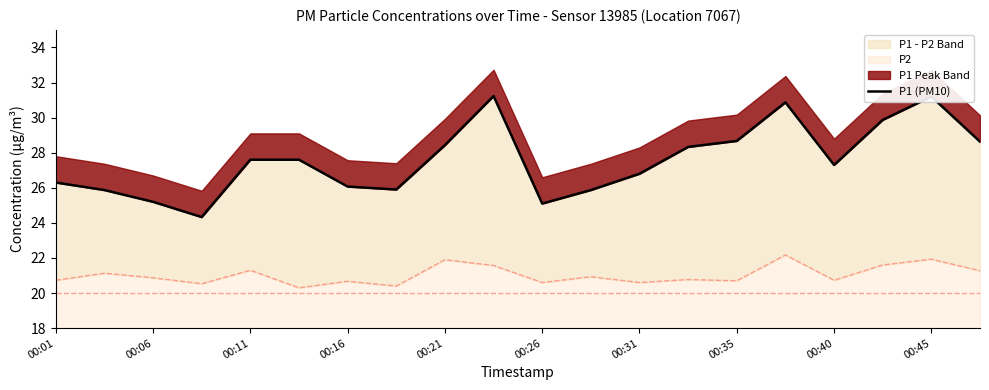

The value at 00:21 is 46.3. True or false?

False